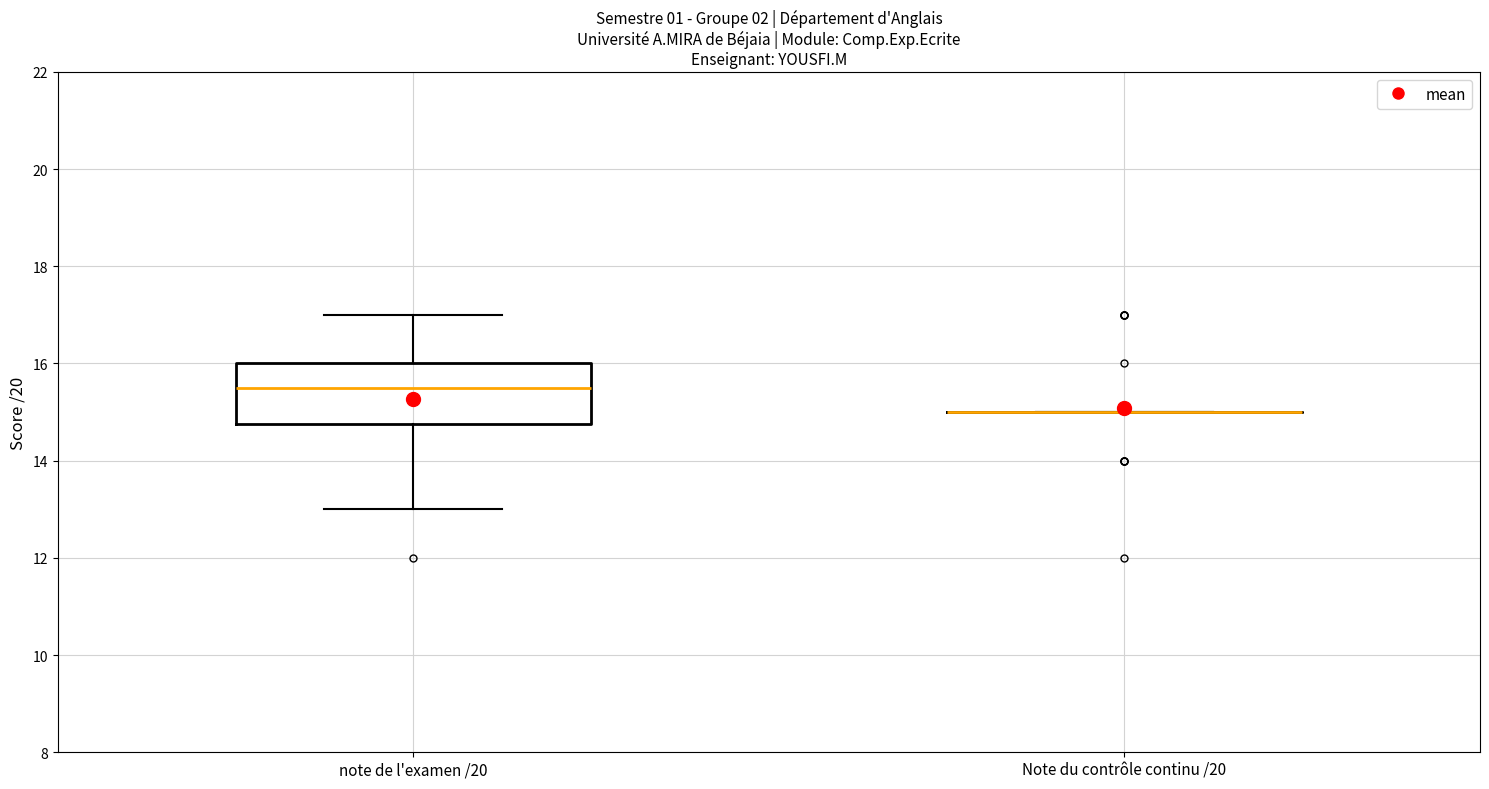

Reading left to right, transcribe this box plot: for each box, give where its median line is, the range the box spans, and where its two whiskers end, as read against the y-axis. The values are not printed on the chart, so give them approximately, as read against the axis.

note de l'examen /20: median 15.6, box 14.8 to 16.0, whiskers 13.0 to 17.0
Note du contrôle continu /20: box collapsed to a line at 15.0, whiskers 15.0 to 15.0